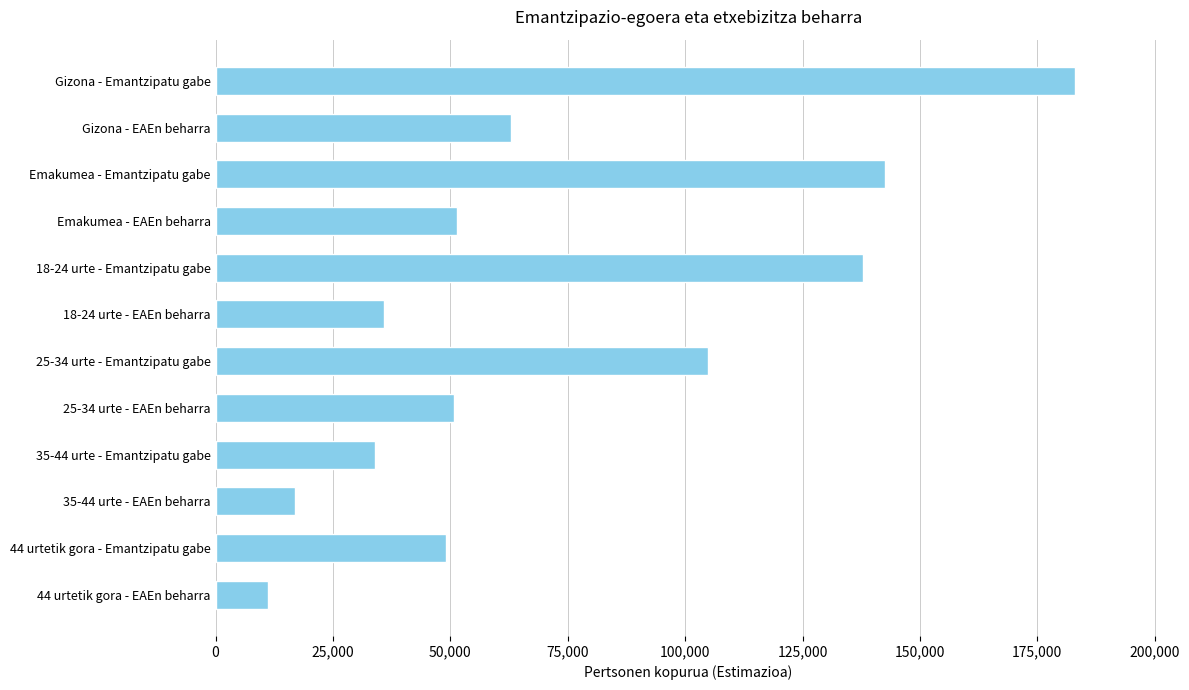

The chart shows a value of 72145 at Emakumea - EAEn beharra. True or false?

False